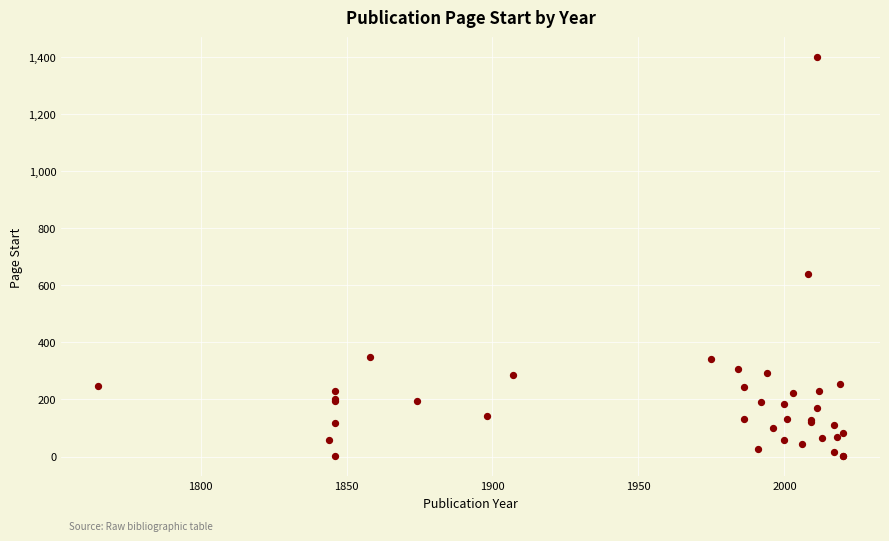

What Y value in the scatter plot is closest to 700?

639